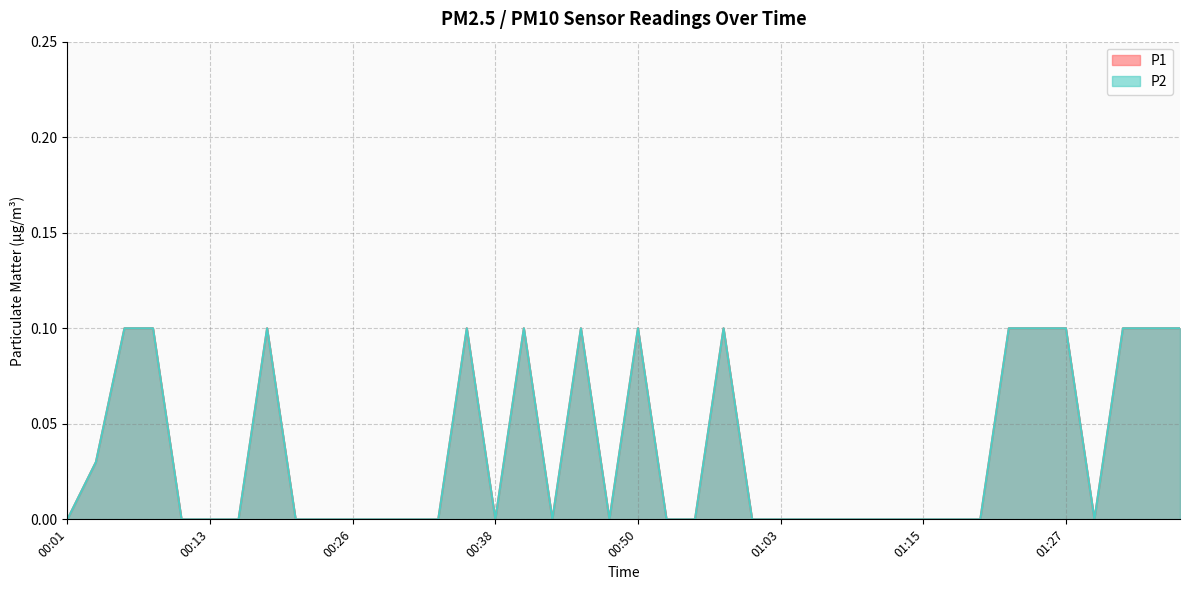

Is it true that P2 equals 0.0 at 00:53?

False